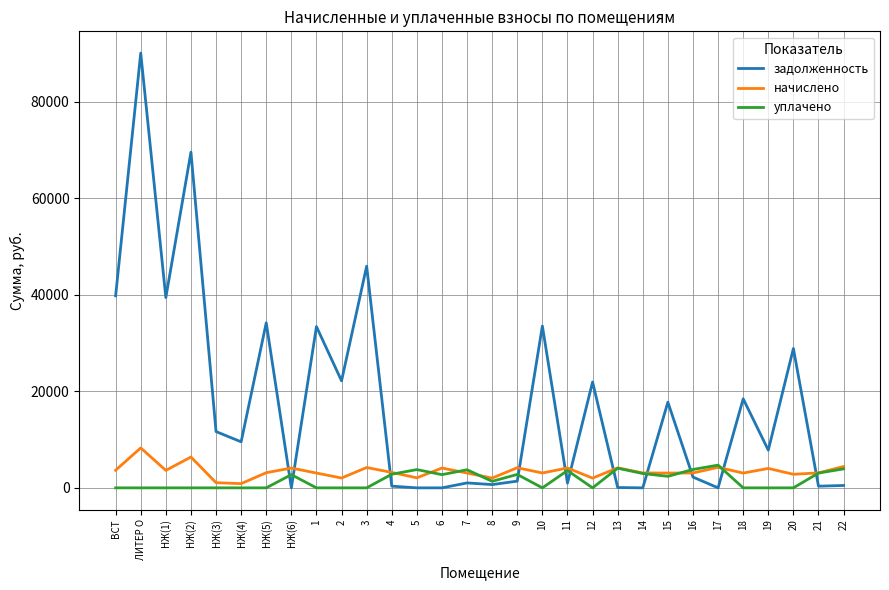

The value of задолженность at 14 is 54501.8. True or false?

False